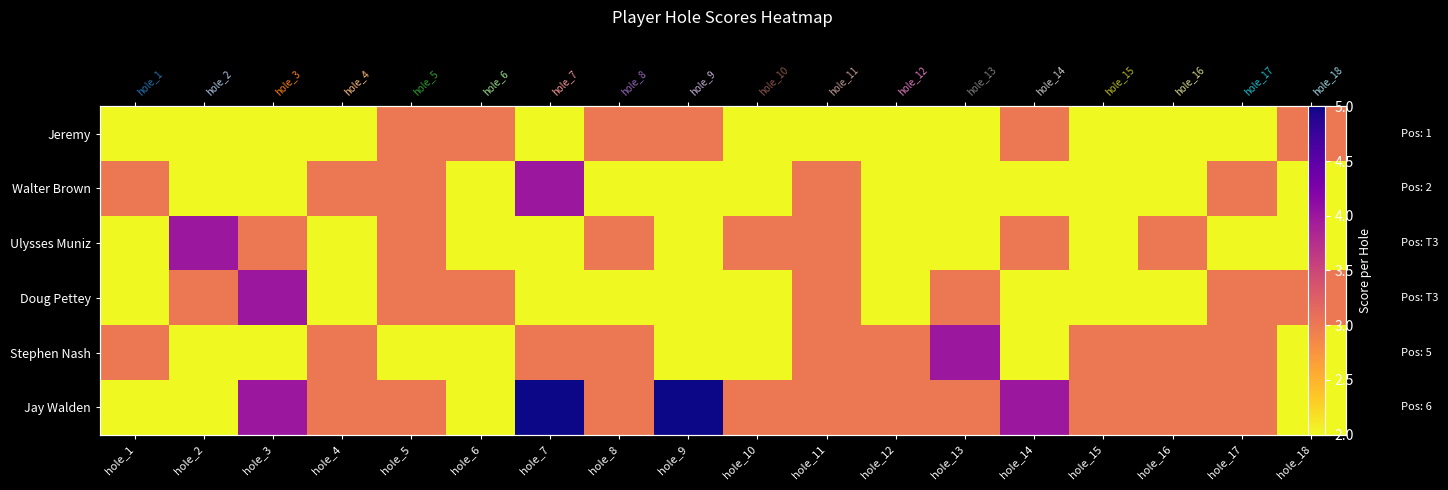

At which category is the sum across all series the highest?

hole_7